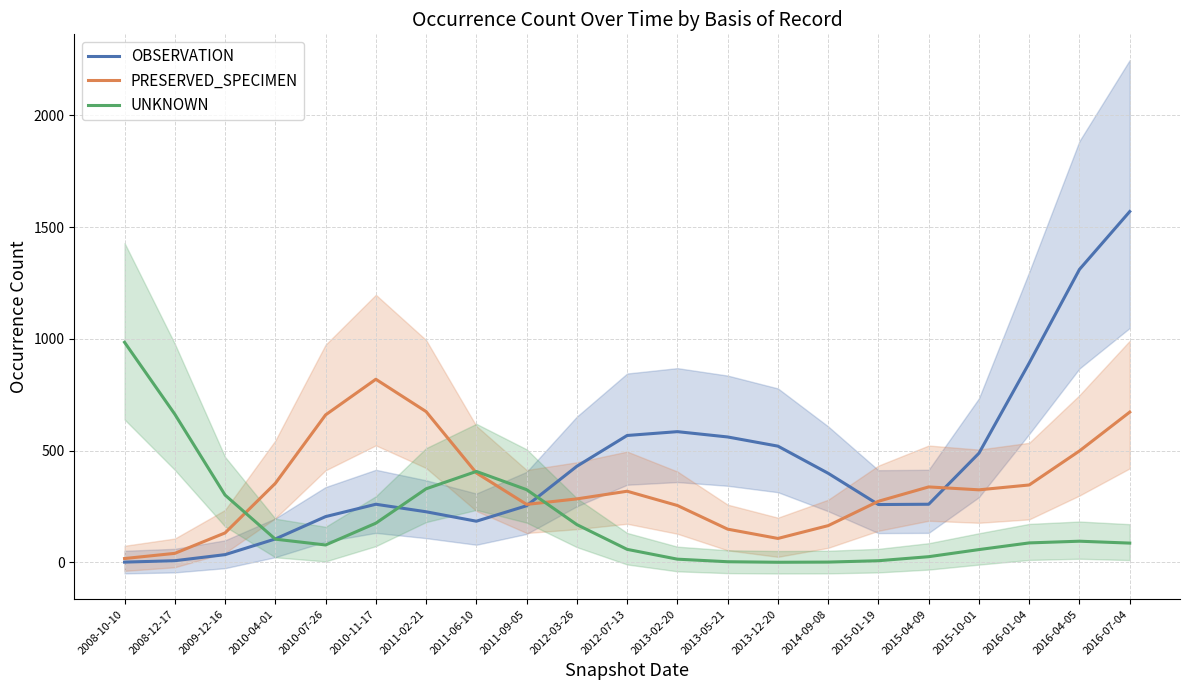

What is the total value across all series at 2014-09-08?

565.3